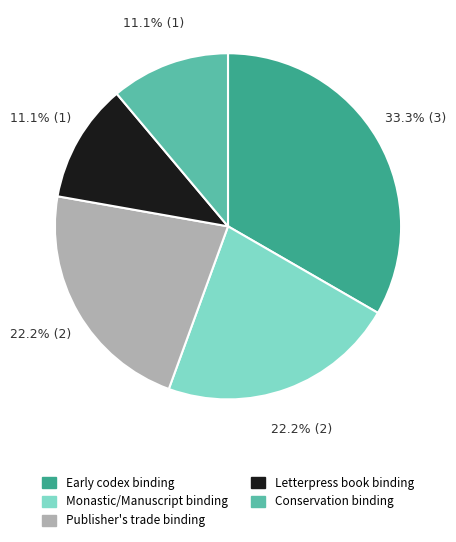

Is there a majority slice in this chart?

No